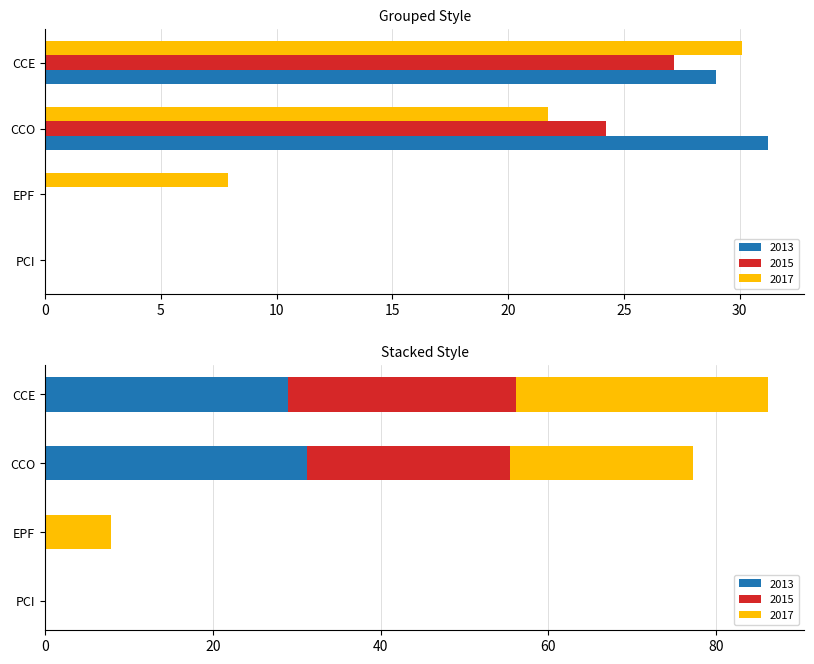

Does the chart contain any negative values?

No